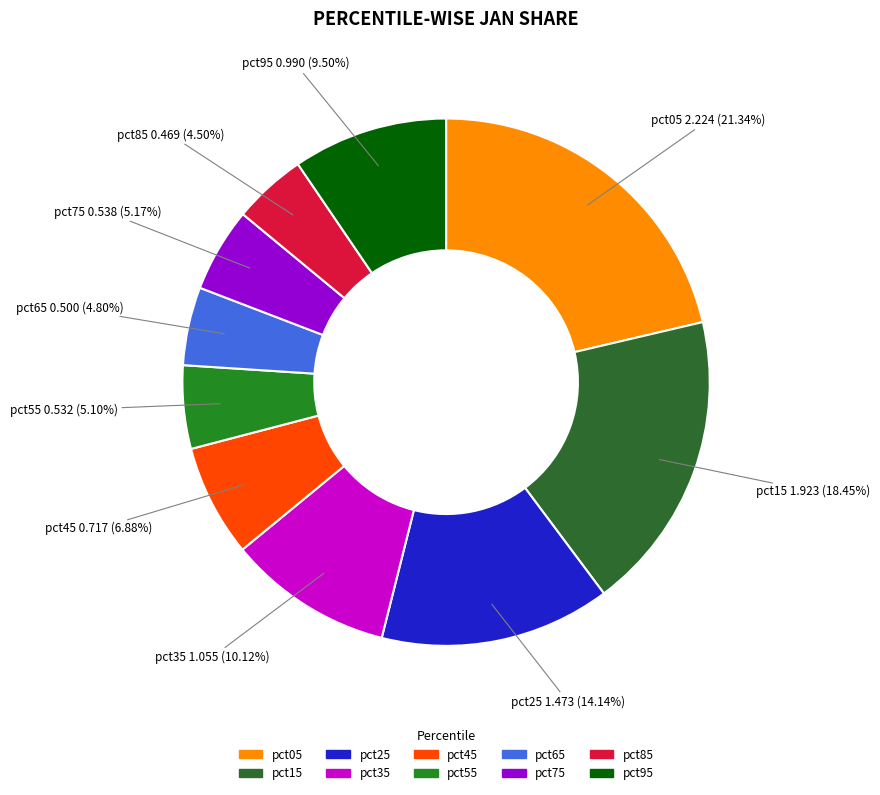

Is it true that pct45 is 7% of the pie?

True